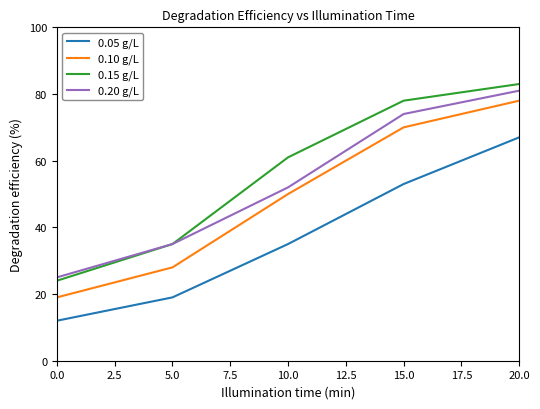

What position from the right is 5.0?

4